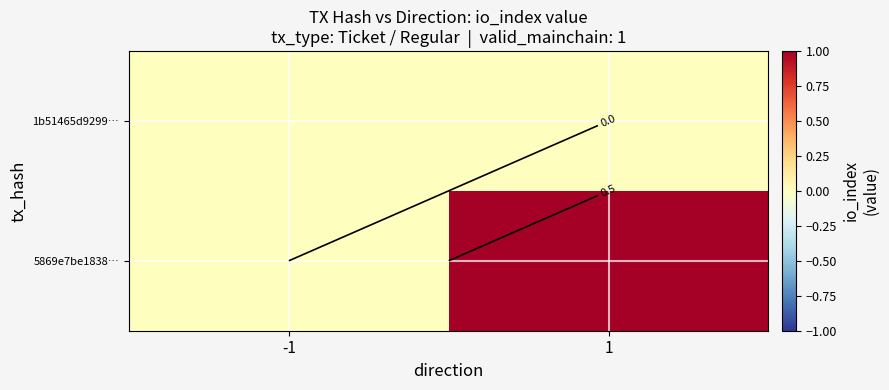

Rank the categories by 1b51465d9299… value from lowest to highest.

-1, 1